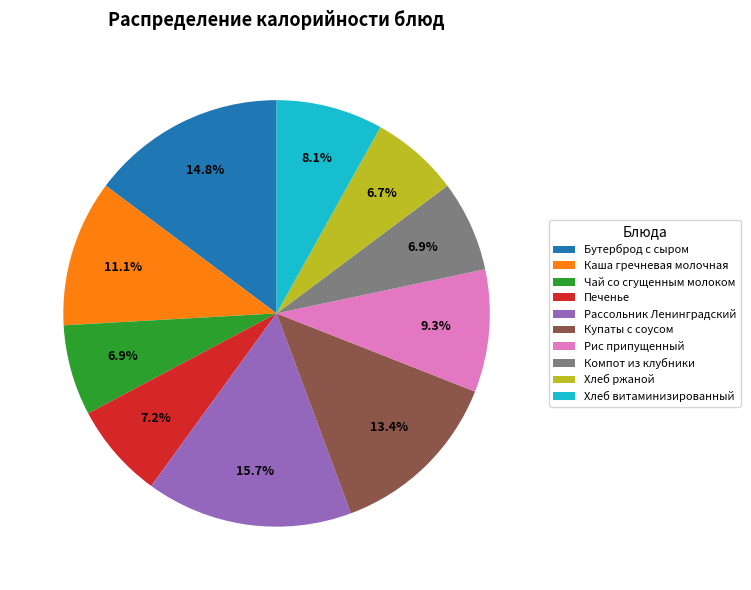

Which category has the biggest portion of the pie?

Рассольник Ленинградский